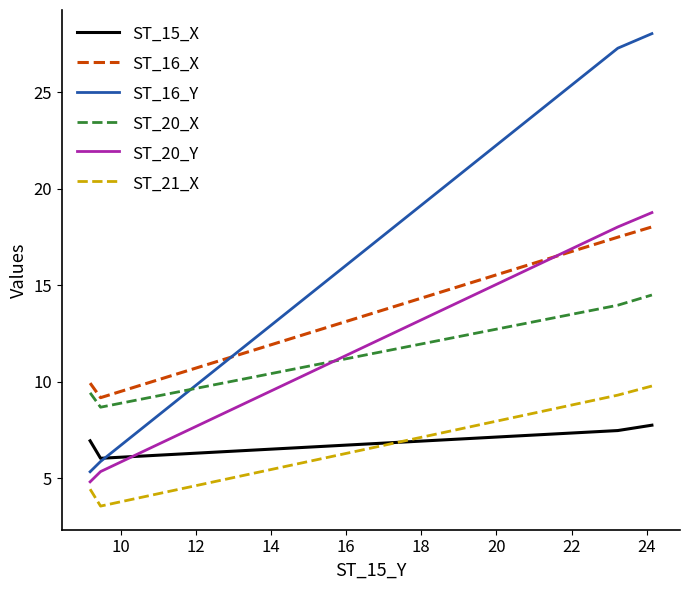

Which series ends up on top after the final intersection of ST_16_Y and ST_20_X?

ST_16_Y